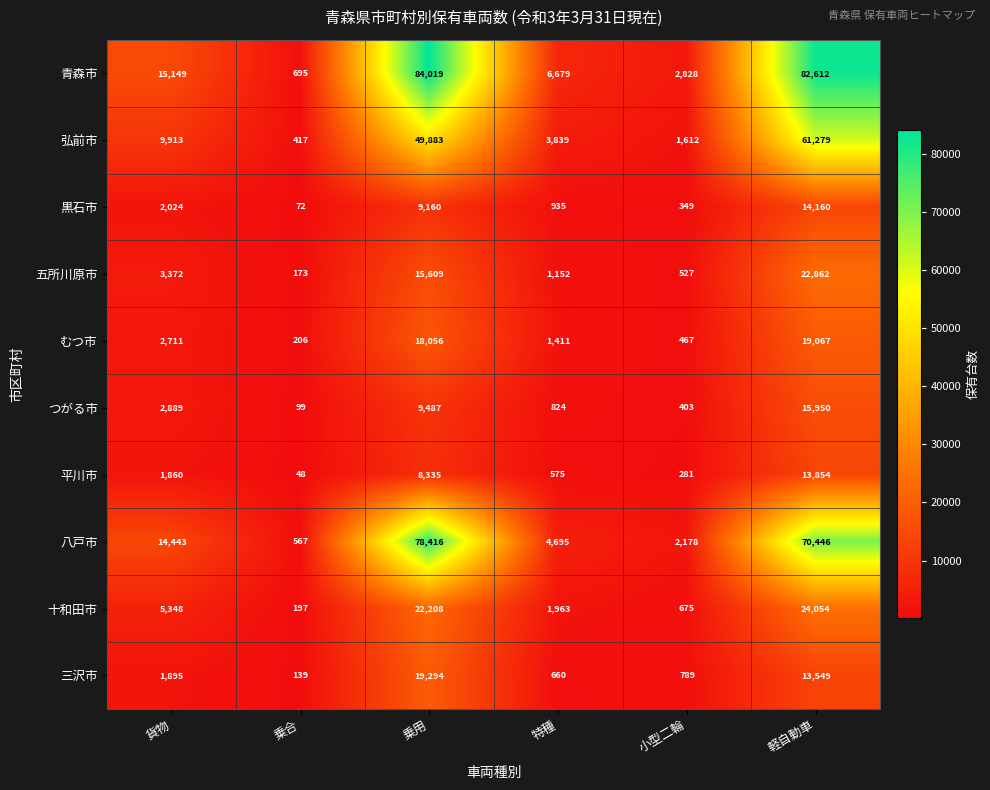

What is the minimum value shown in the chart?

48